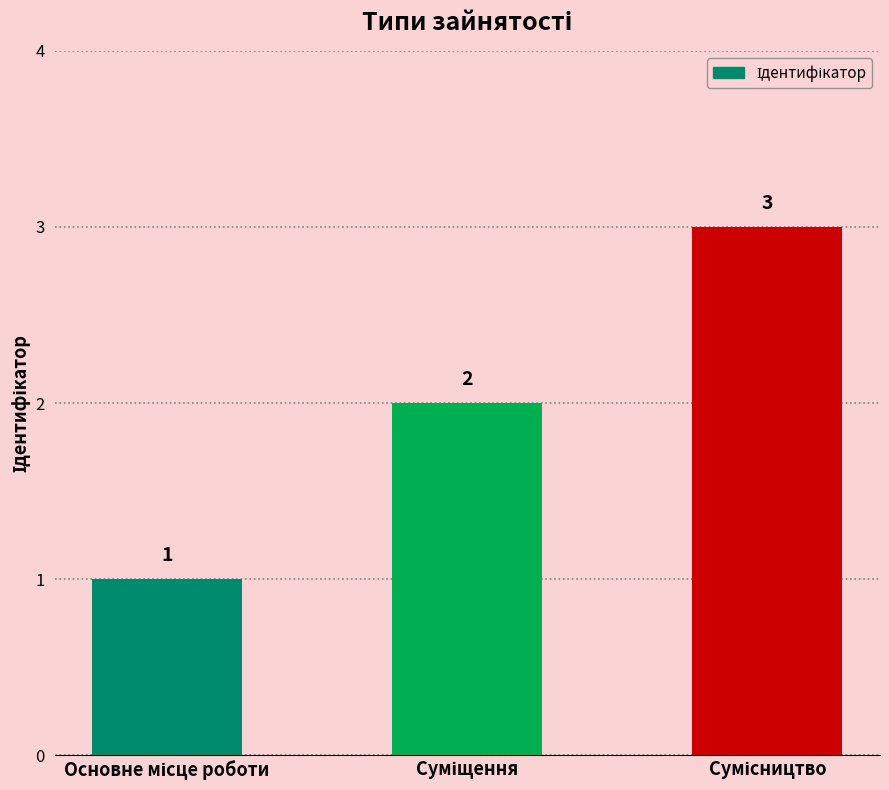

What is the maximum value shown in the chart?

3